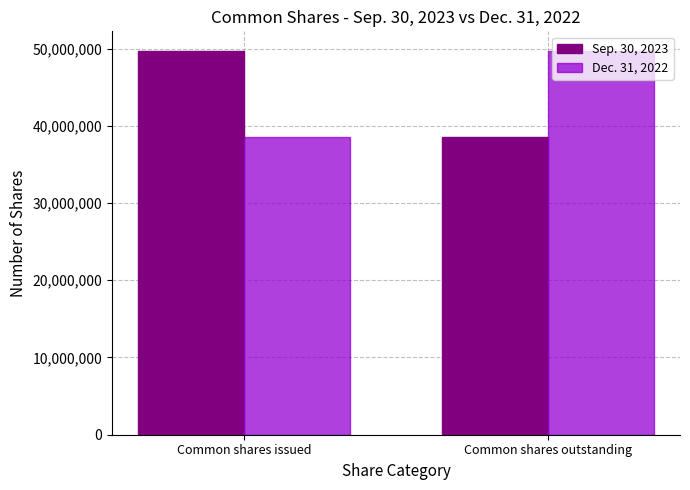

What is the difference between the maximum and minimum values in the Dec. 31, 2022 series?

11158288